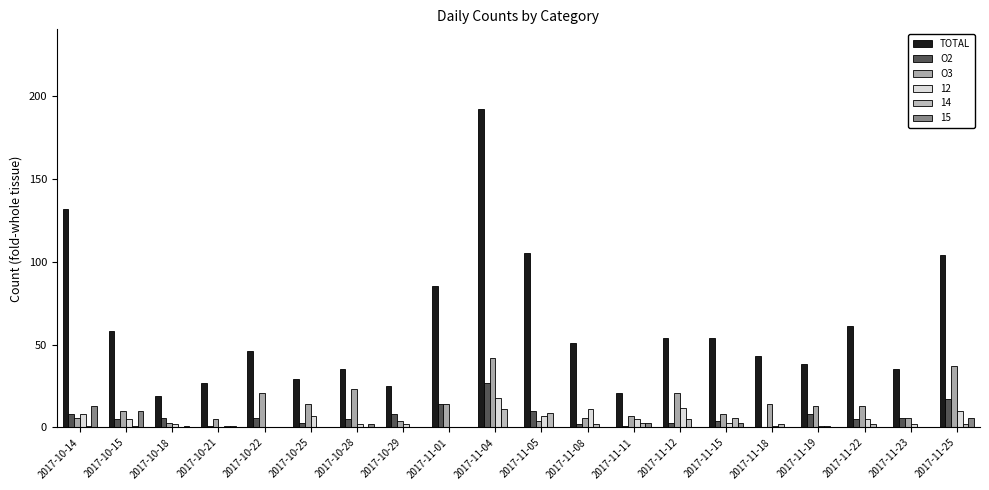

Which series has the largest total across all categories?

TOTAL